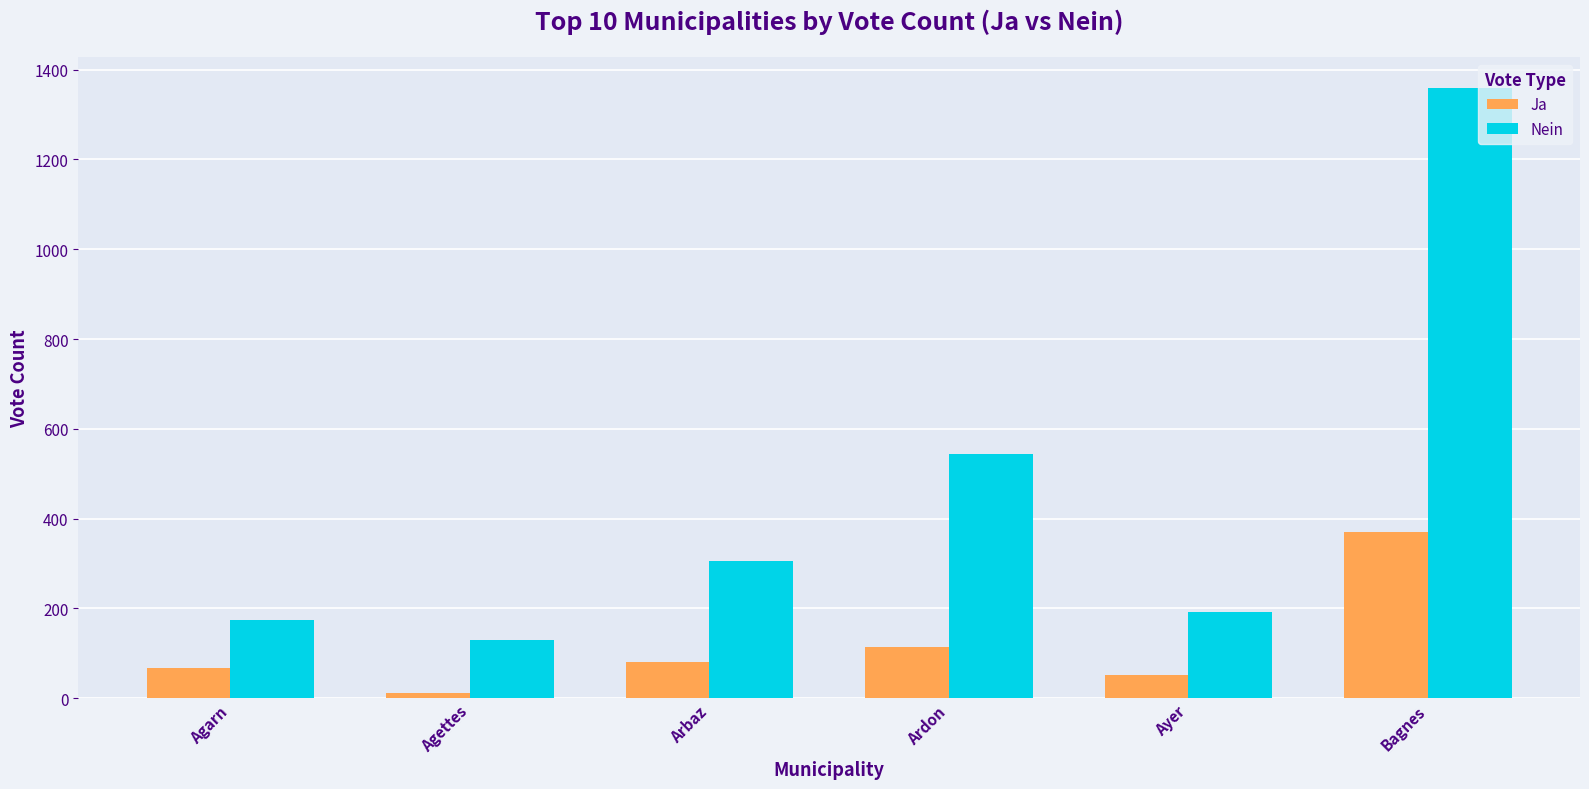

Which category has the highest value in the Nein series?

Bagnes